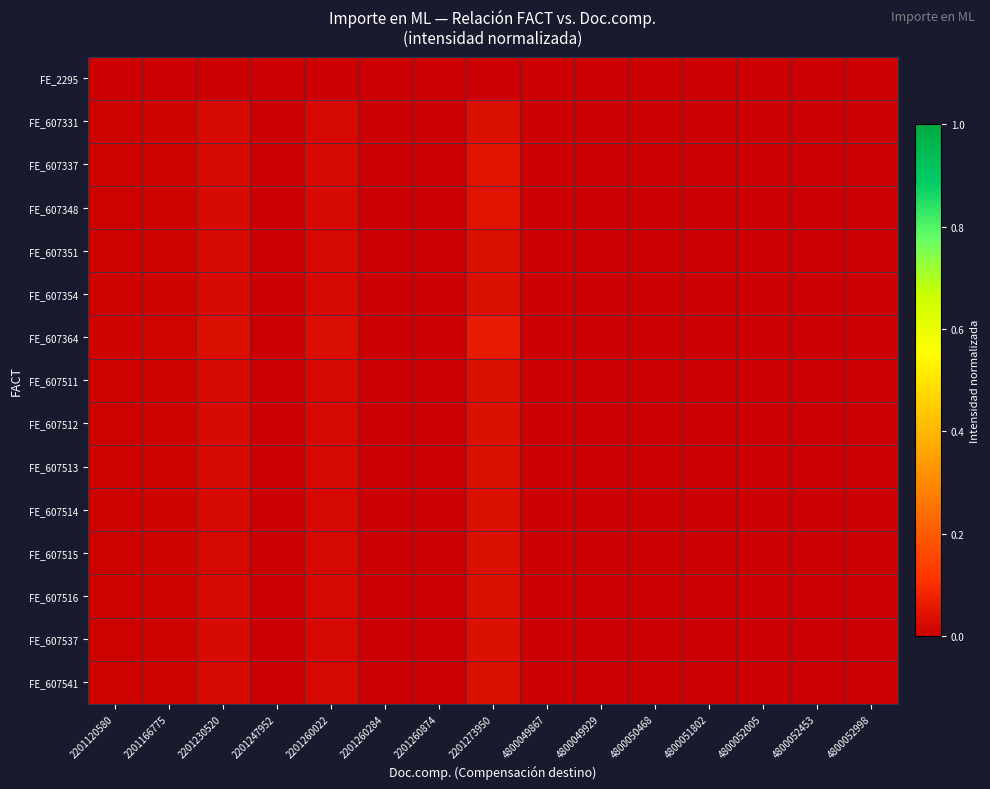

At 4800049867, list the series in order from smallest to largest.

FE_2295, FE_607515, FE_607331, FE_607351, FE_607354, FE_607511, FE_607512, FE_607513, FE_607514, FE_607516, FE_607537, FE_607541, FE_607337, FE_607348, FE_607364